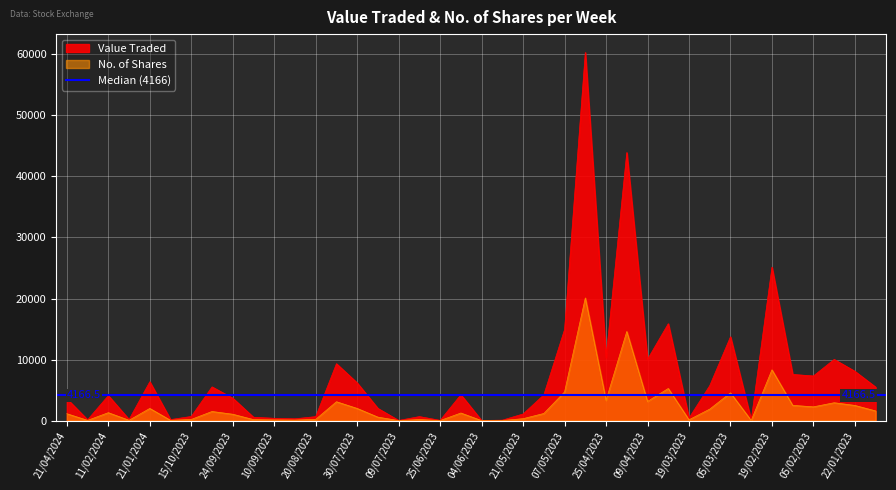

At which category does No. of Shares reach its first local peak?

11/02/2024